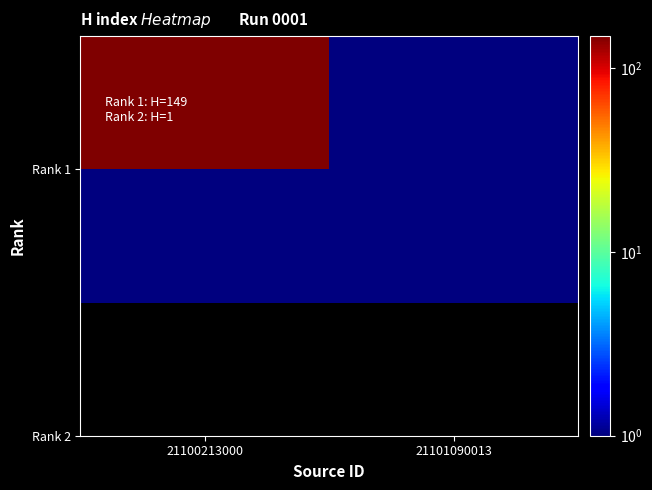

Which label corresponds to the largest value in the chart?

21100213000